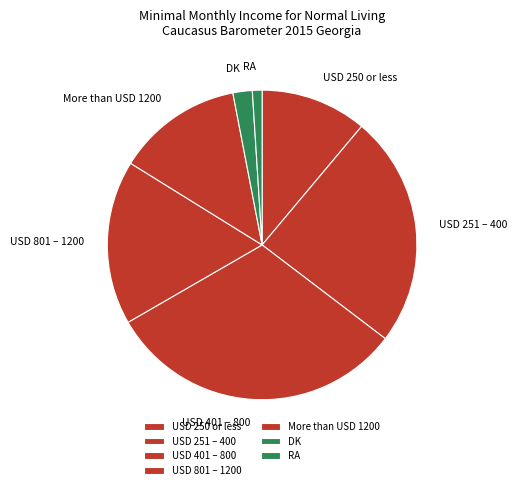

Rank the categories by value from highest to lowest.

USD 401 – 800, USD 251 – 400, USD 801 – 1200, More than USD 1200, USD 250 or less, DK, RA